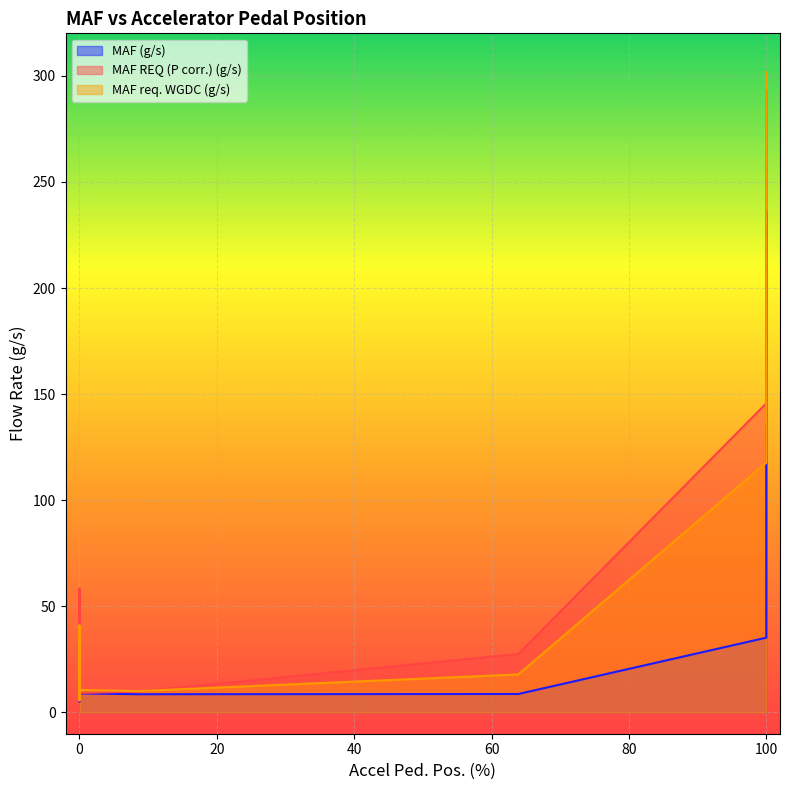

At which label is MAF REQ (P corr.) (g/s) closest to 149?

100